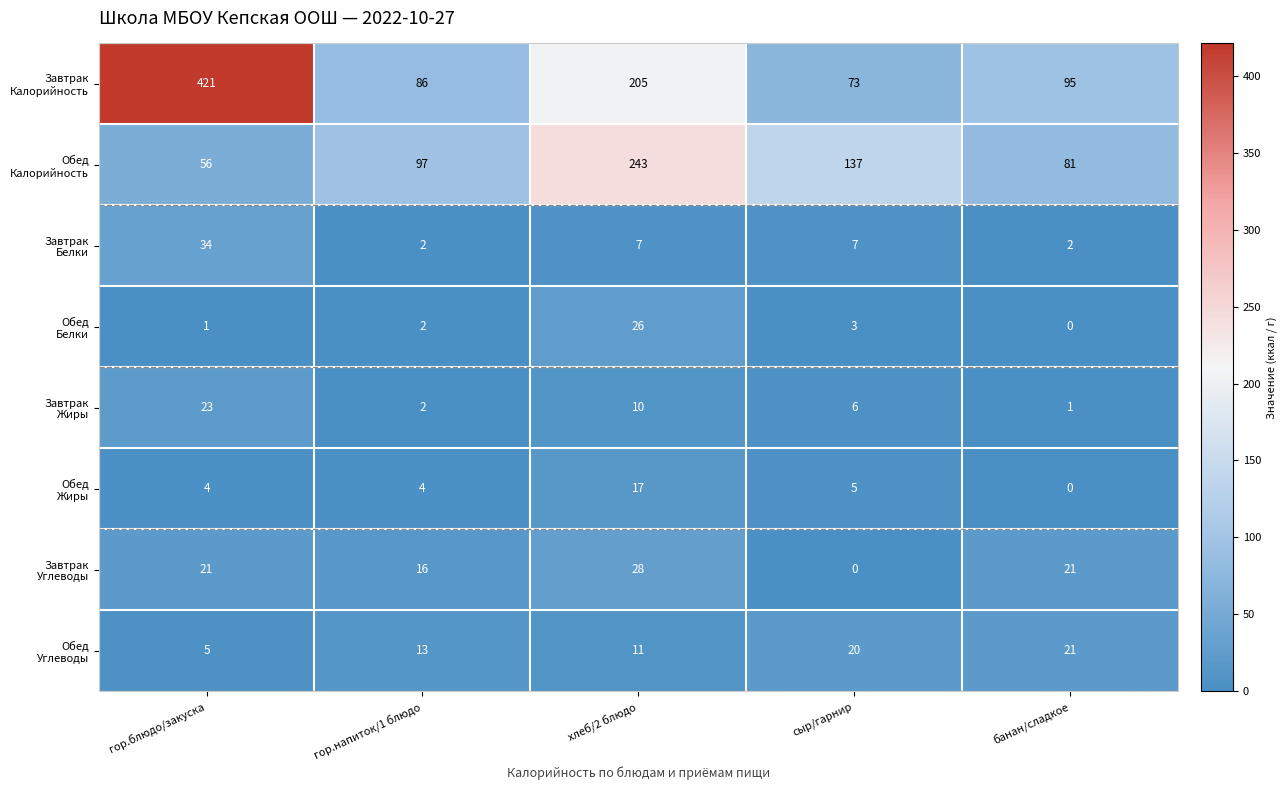

At which category does the chart reach its peak across all series?

гор.блюдо/закуска